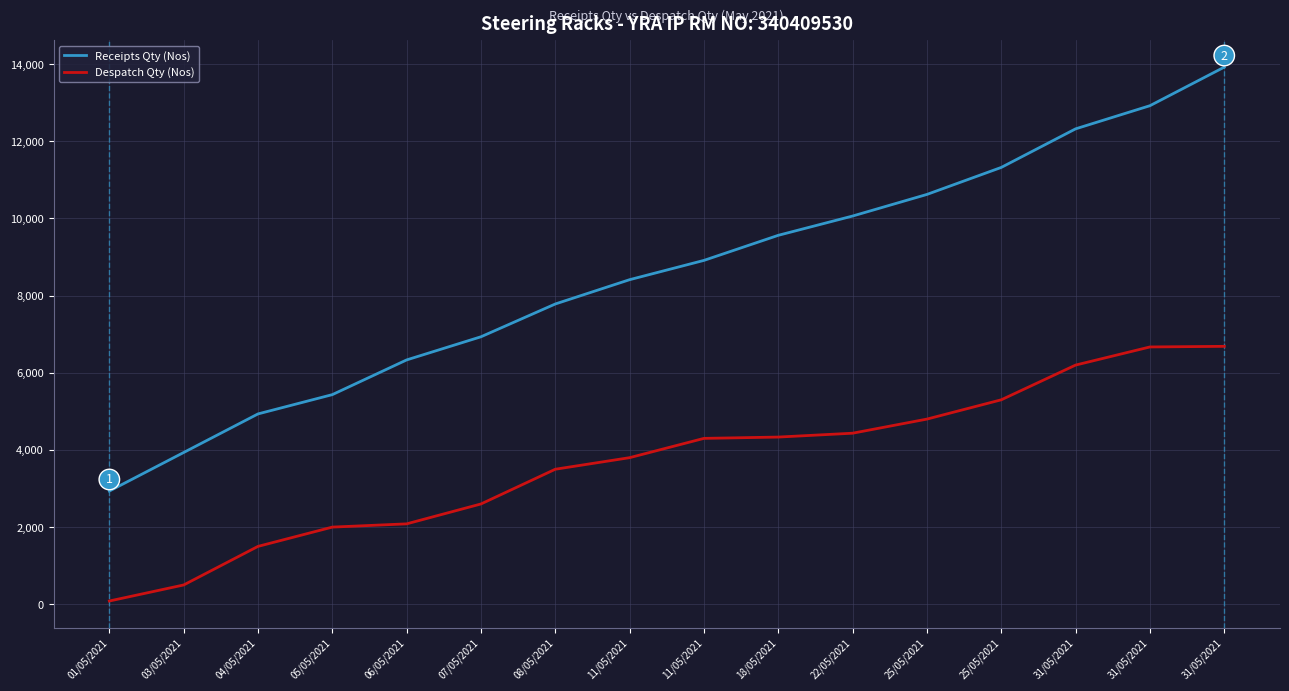

What is the smallest value displayed?

84